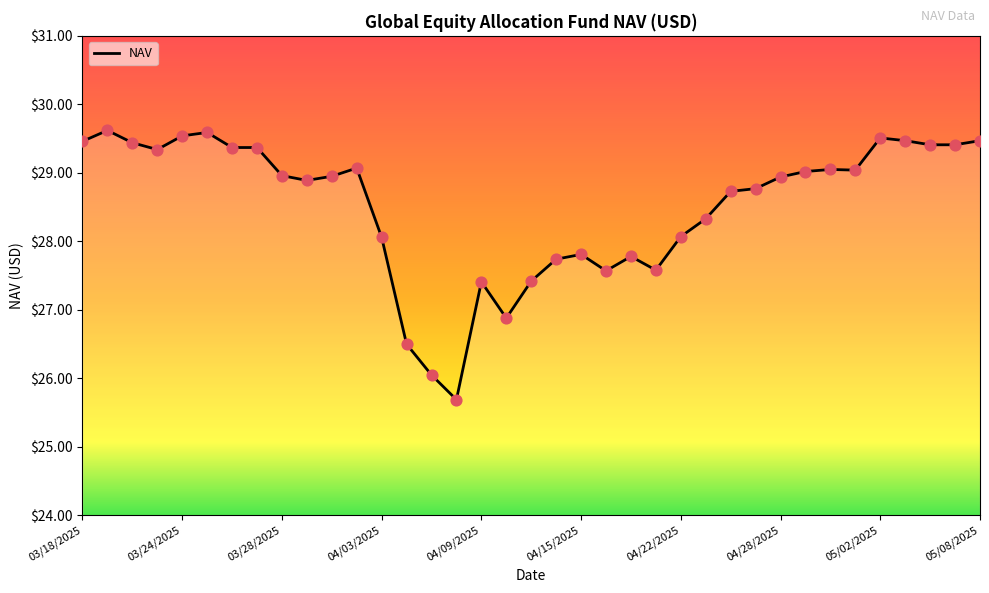

What is the maximum value shown in the chart?

29.6